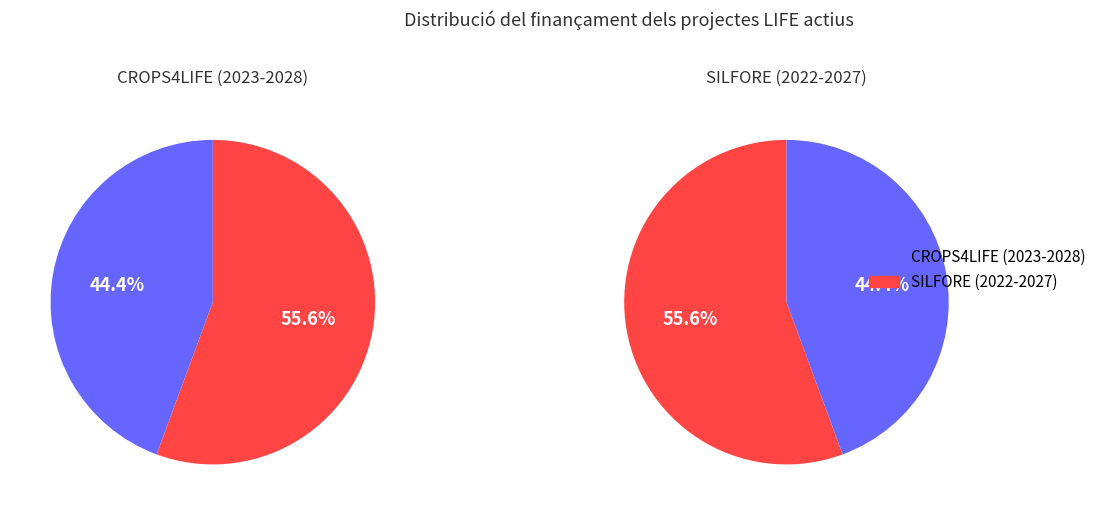

Does any single category account for the majority?

Yes